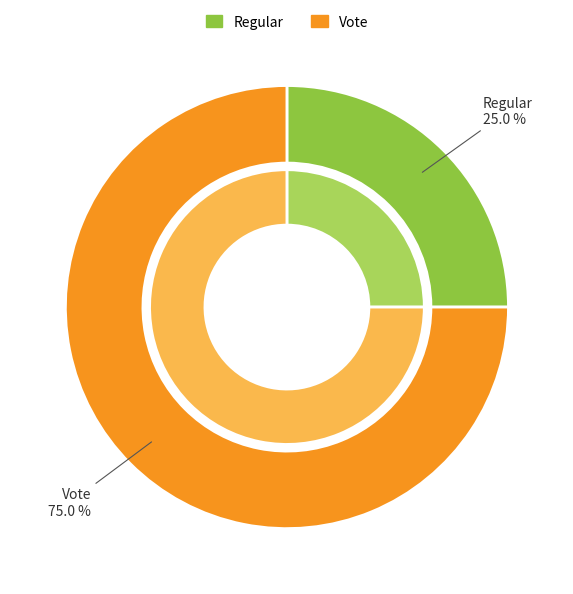

Which slice represents more than half of the pie?

Vote